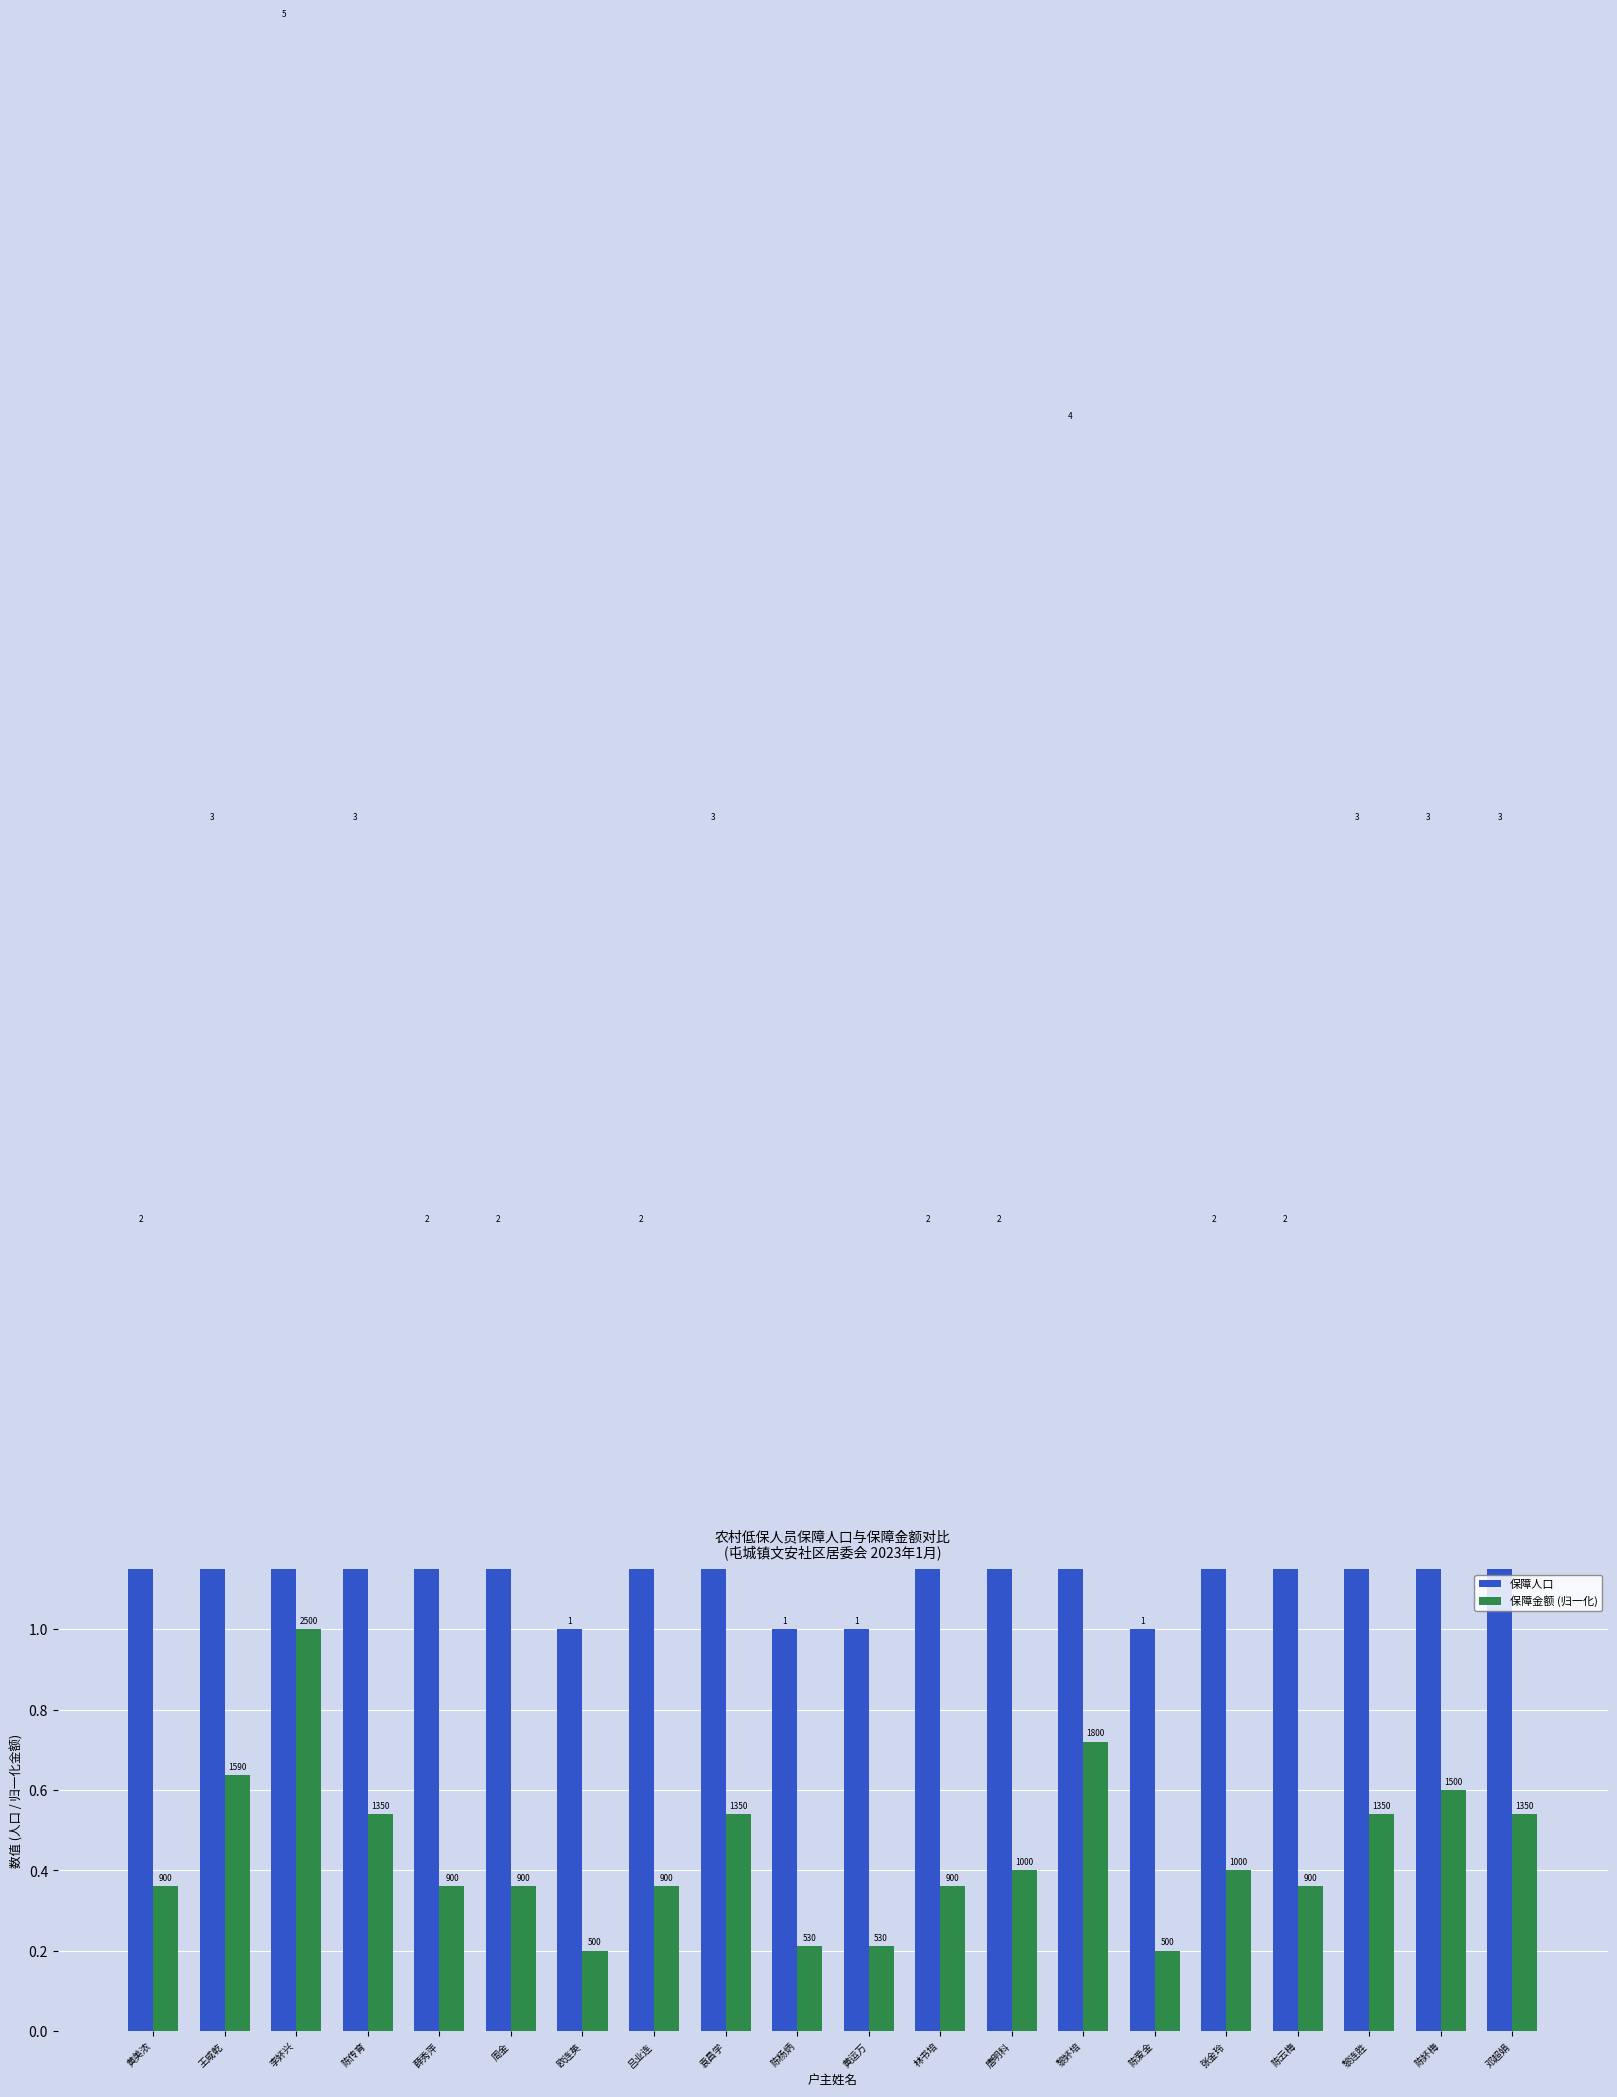

What are all the series names shown in the legend?

保障人口, 保障金额 (归一化)